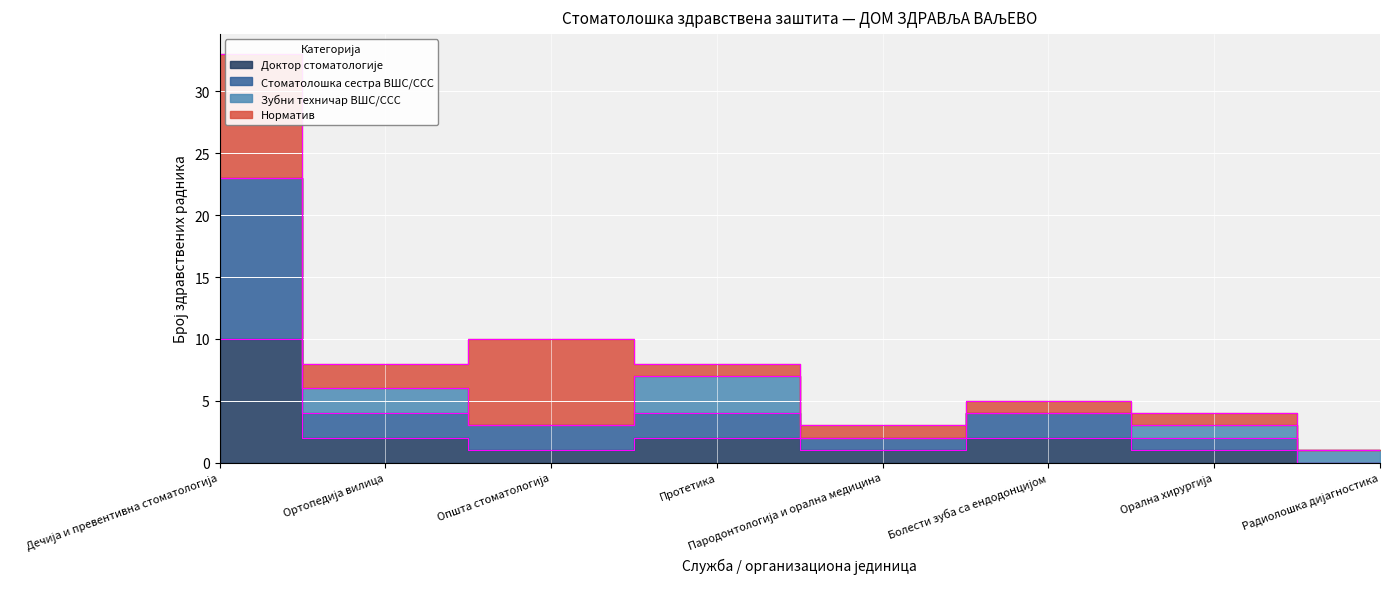

How many data points in Доктор стоматологије are less than 2?

4